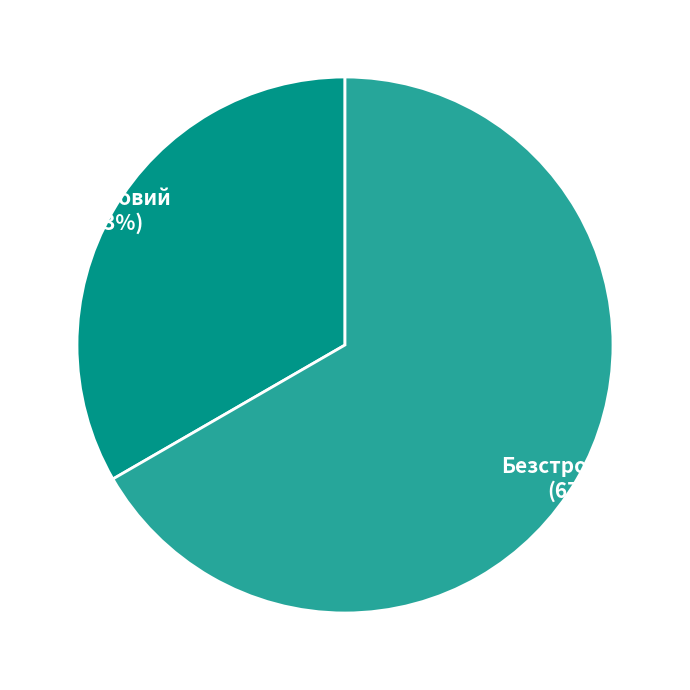

Count the number of slices in the pie.

2